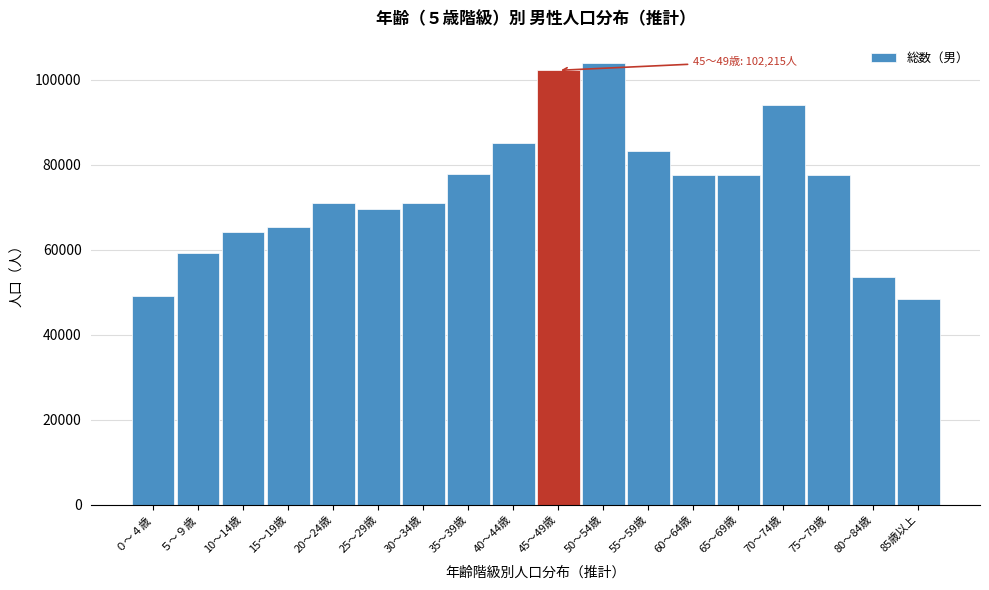

Which has a higher value, 35～39歳 or 70～74歳?

70～74歳